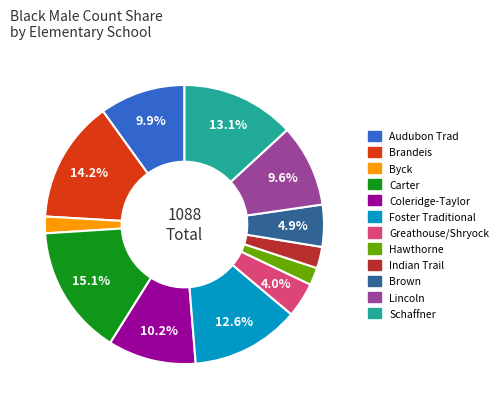

Is the sum of Byck and Audubon Trad greater than half?

No